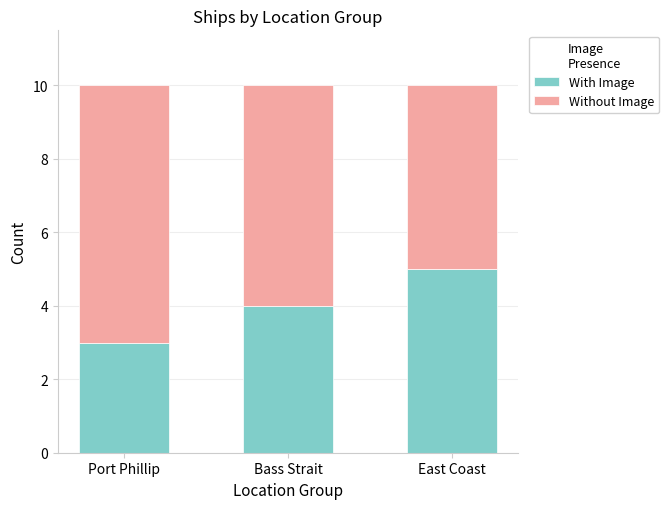

What is the highest value of the With Image series?

5